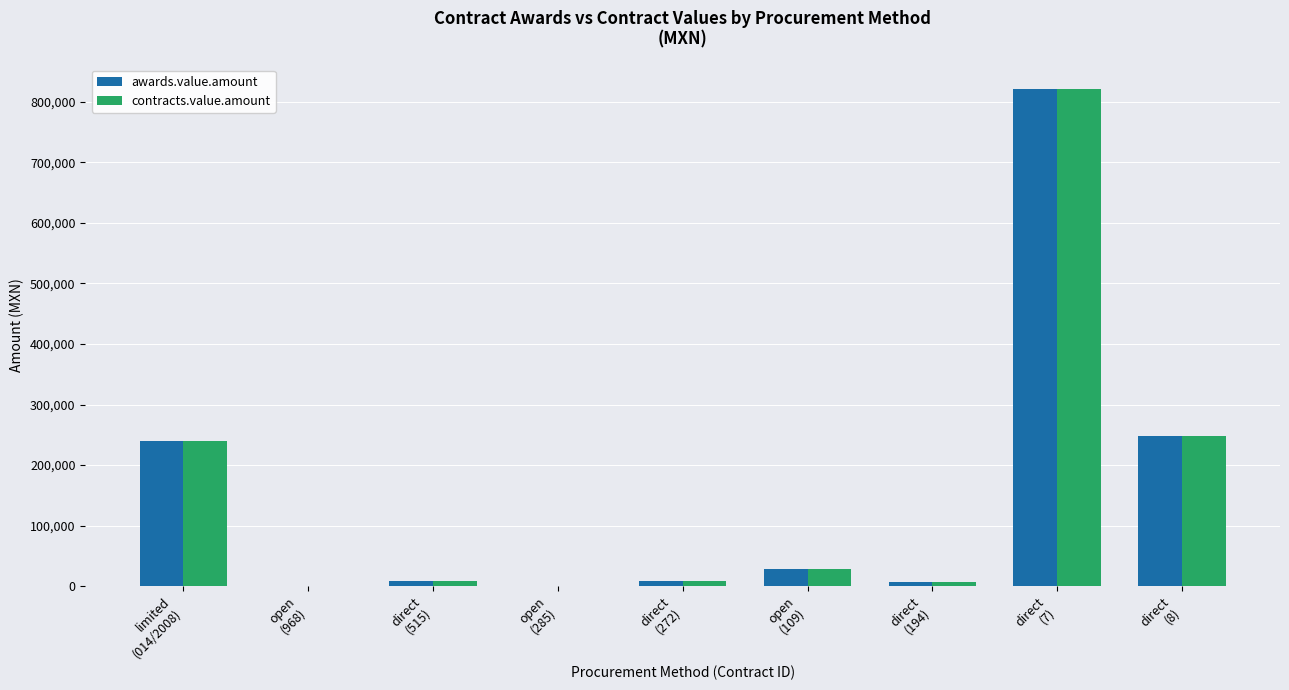

Where does the contracts.value.amount series first go above 9237?

limited
(014/2008)